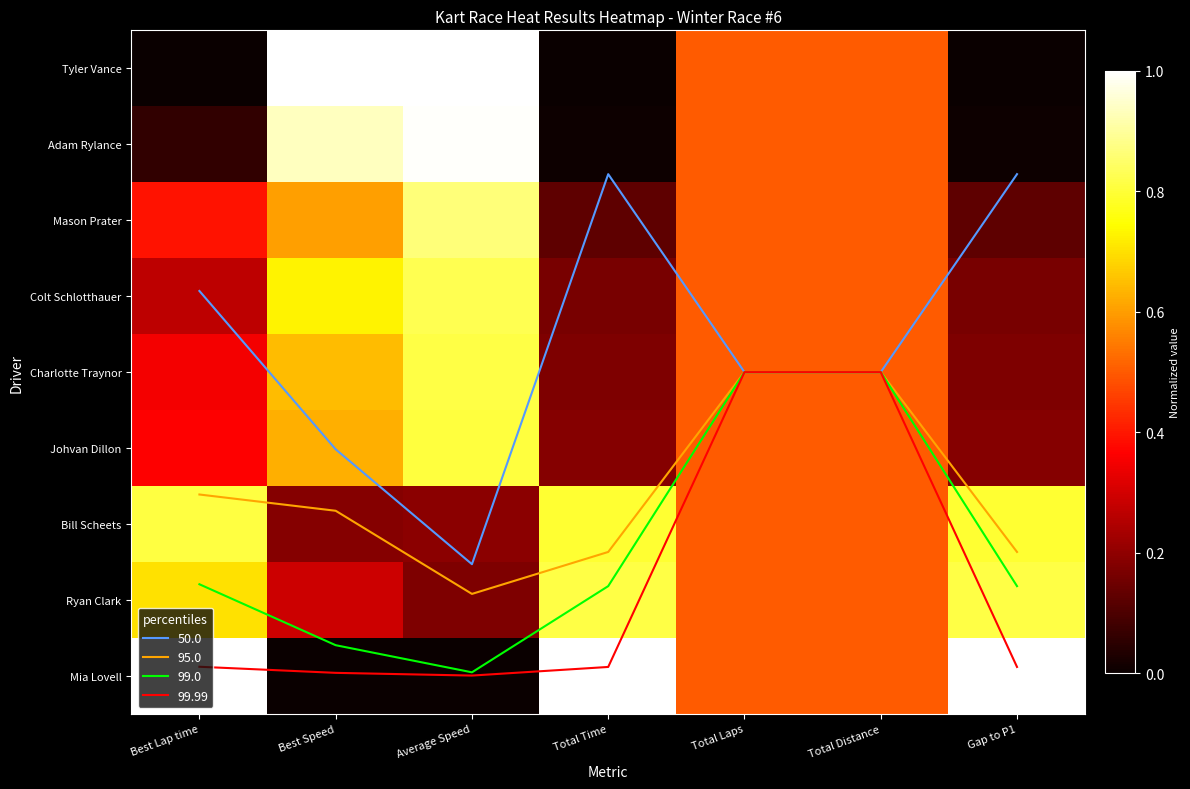

List the labels in order of Mia Lovell value, smallest first.

Best Speed, Average Speed, Total Laps, Total Distance, Best Lap time, Total Time, Gap to P1